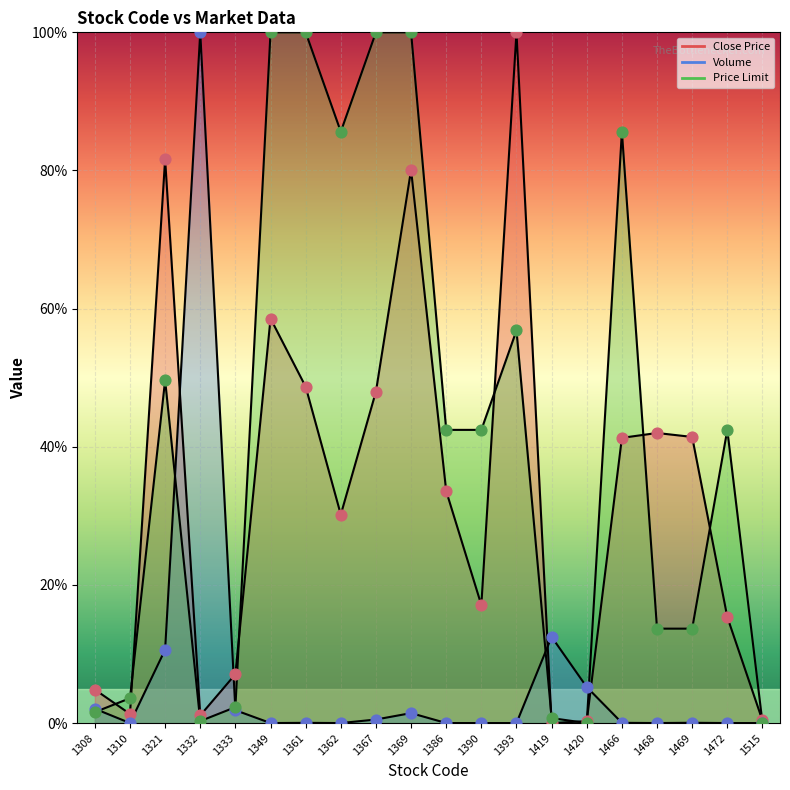

Is the value of Volume at 1361 greater than the value of Price Limit at 1361?

No